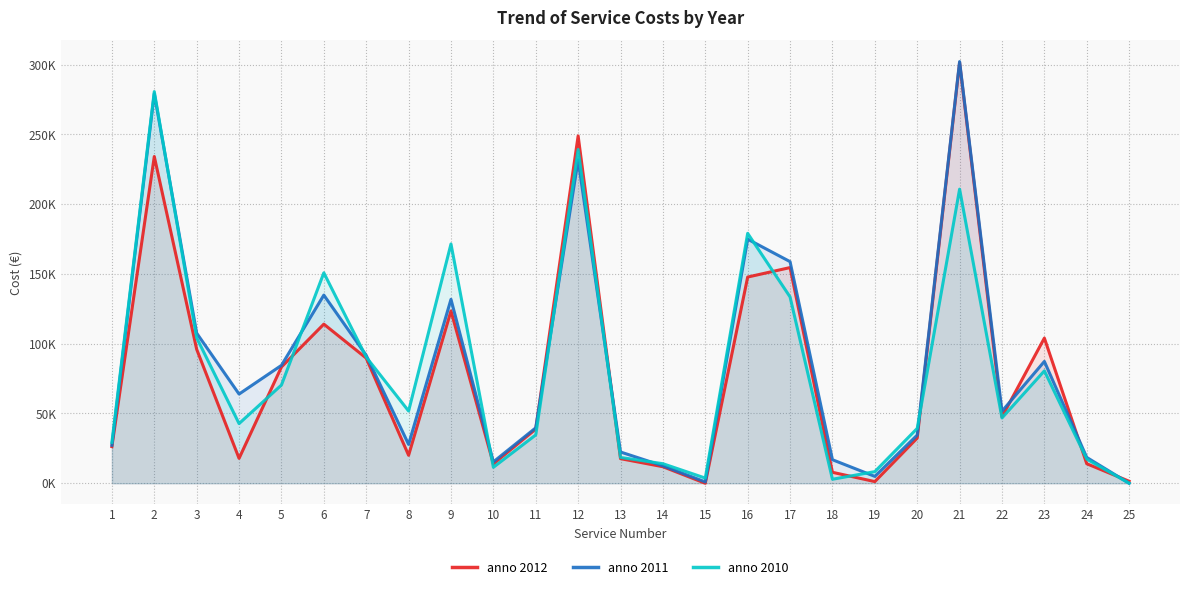

The value of anno 2012 at 17 is 223893.3. True or false?

False